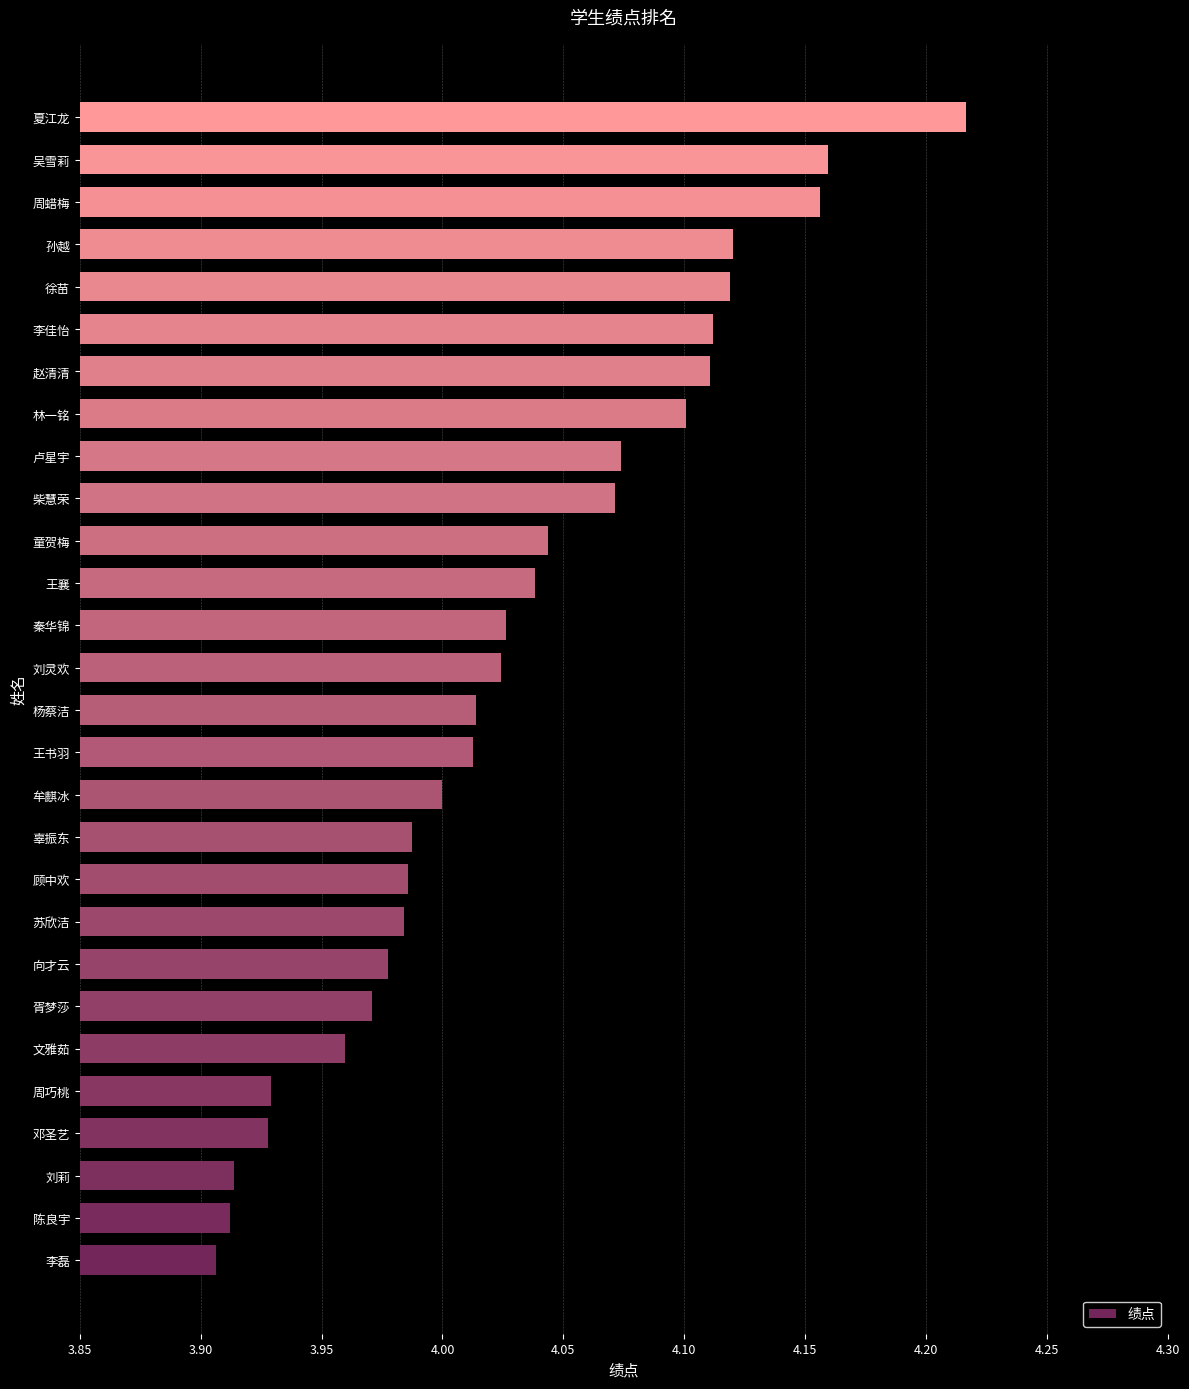

At which category does the chart reach its peak across all series?

夏江龙